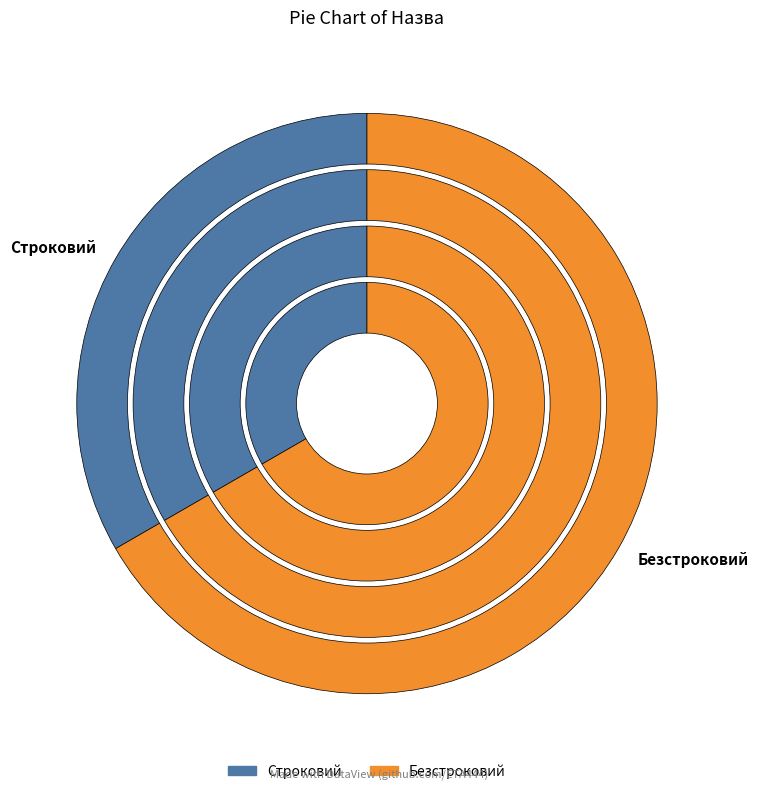

Is it true that Безстроковий is 52% of the pie?

False